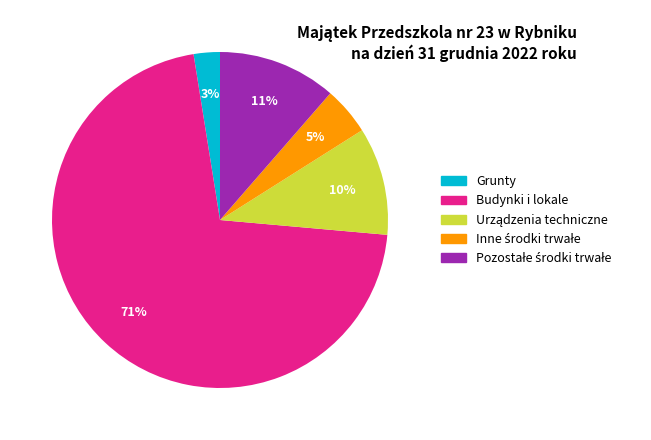

To the nearest percent, what is the average slice percentage?

20%